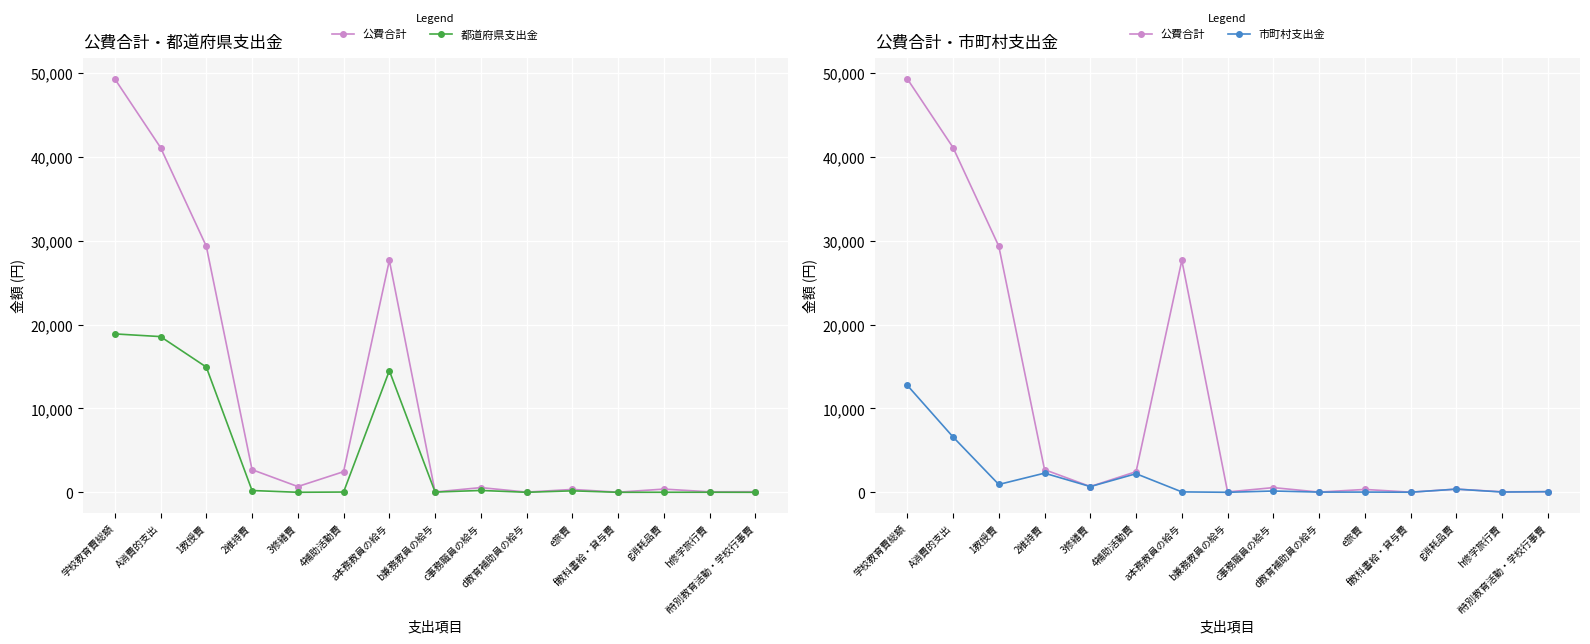

What are all the series names shown in the legend?

公費合計, 都道府県支出金, 市町村支出金